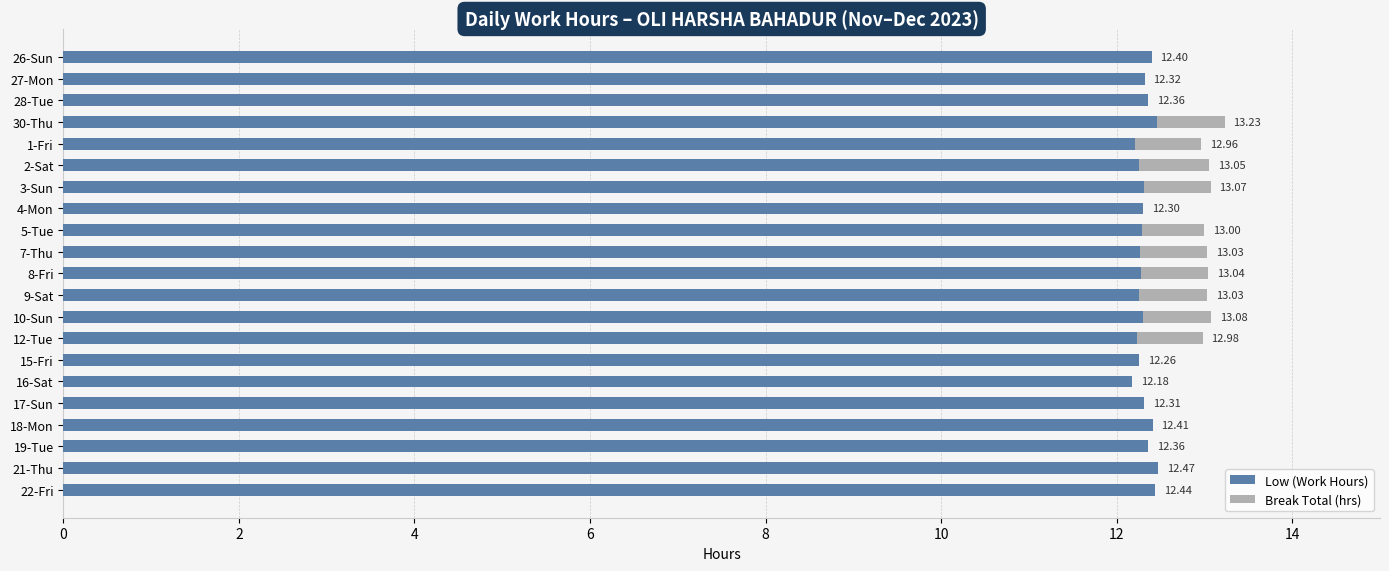

What is the sum of all Low (Work Hours) values?

258.7